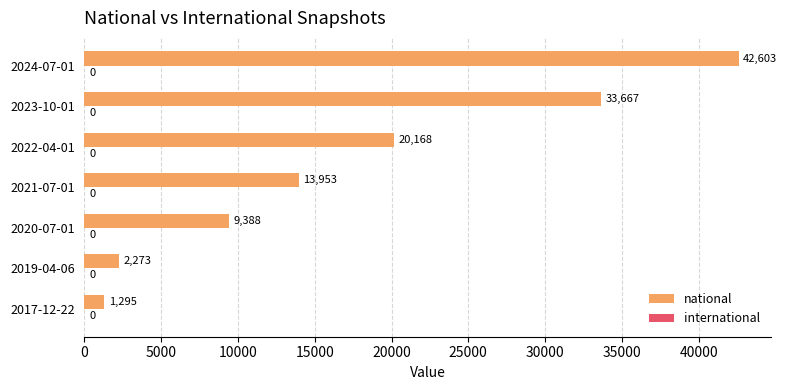

Does the chart contain any negative values?

No